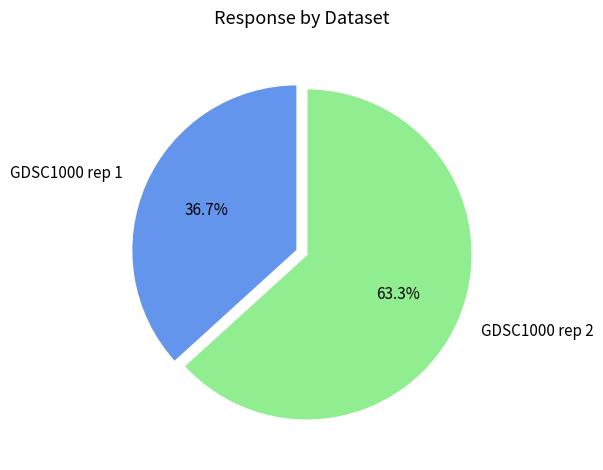

Which slice is the smallest?

GDSC1000 rep 1